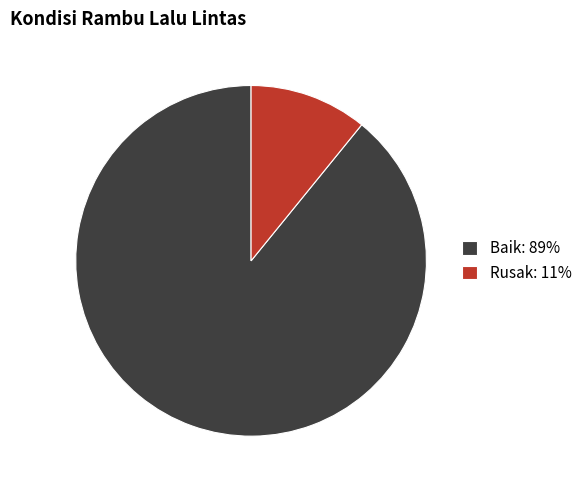

How many slices are in this pie chart?

2